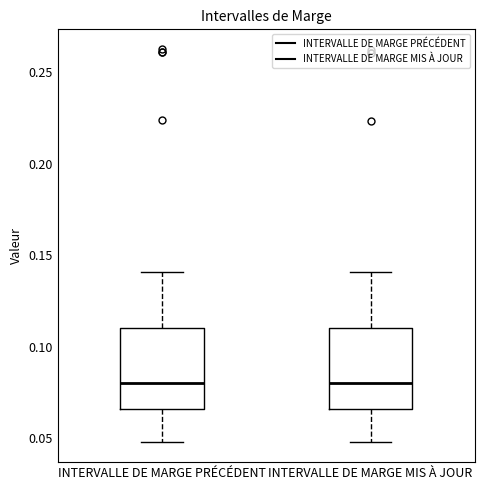

Reading left to right, transcribe this box plot: for each box, give where its median line is, the range the box spans, and where its two whiskers end, as read against the y-axis. The values are not printed on the chart, so give them approximately, as read against the axis.

INTERVALLE DE MARGE PRÉCÉDENT: median 0.080, box 0.065 to 0.110, whiskers 0.050 to 0.140
INTERVALLE DE MARGE MIS À JOUR: median 0.080, box 0.065 to 0.110, whiskers 0.050 to 0.140